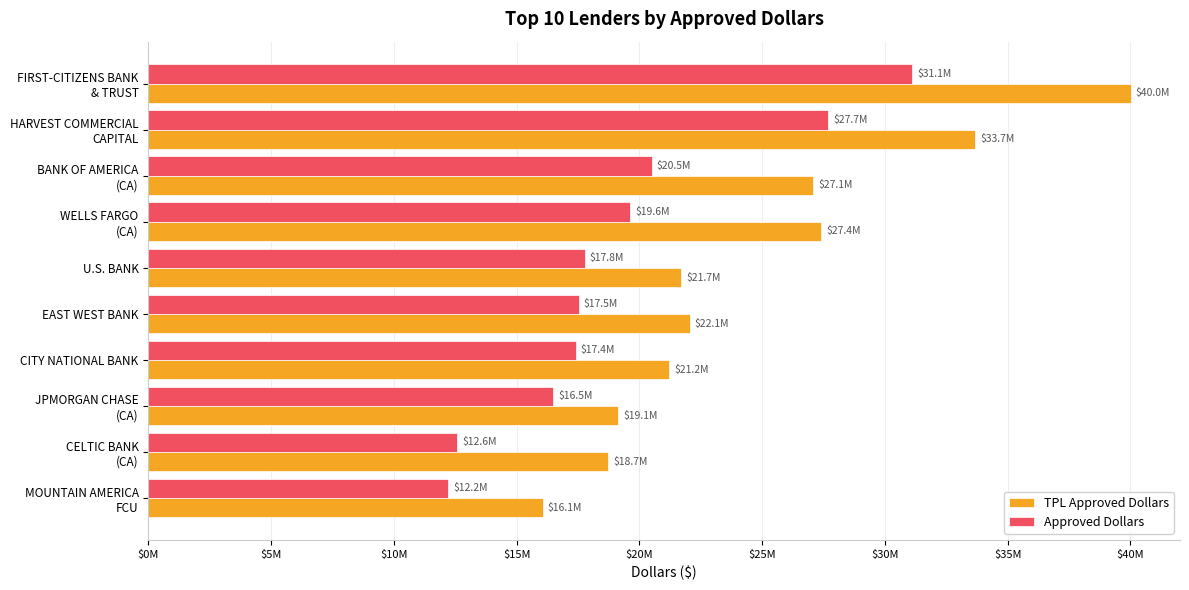

How many groups of bars are there?

10